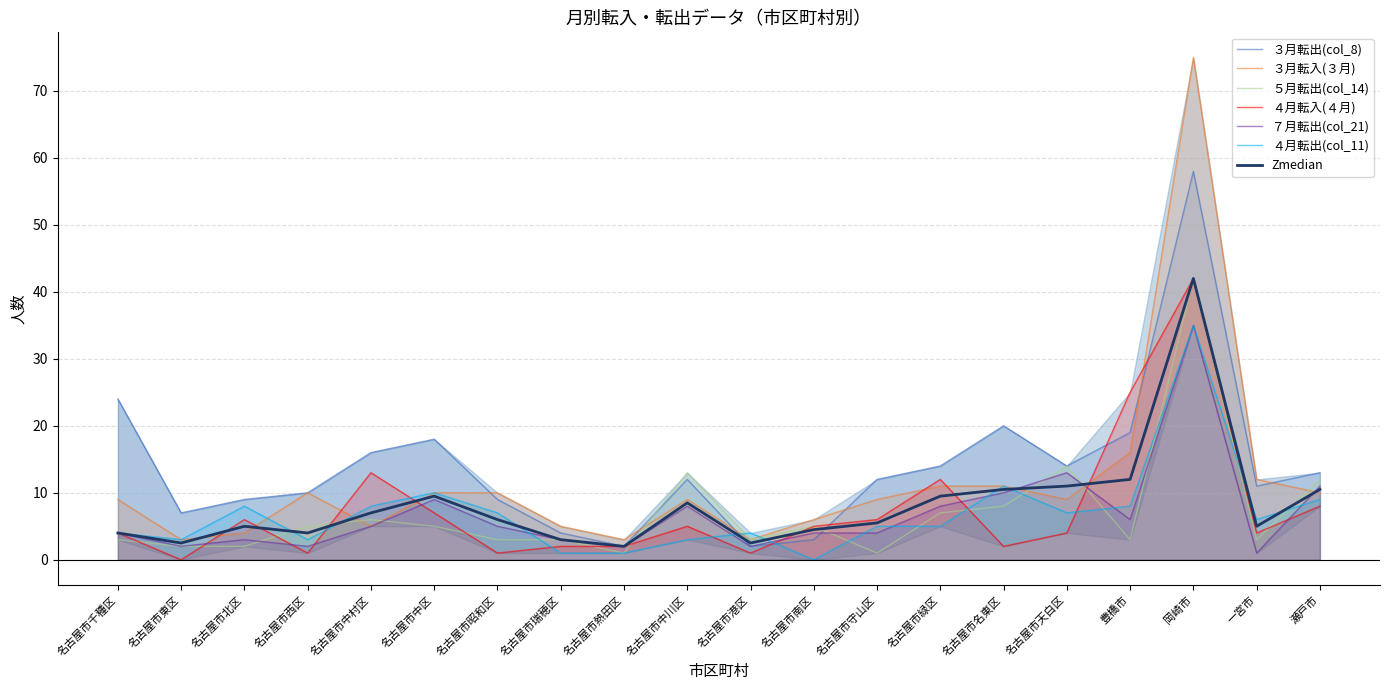

What is the highest value of the ４月転入(４月) series?

42.0